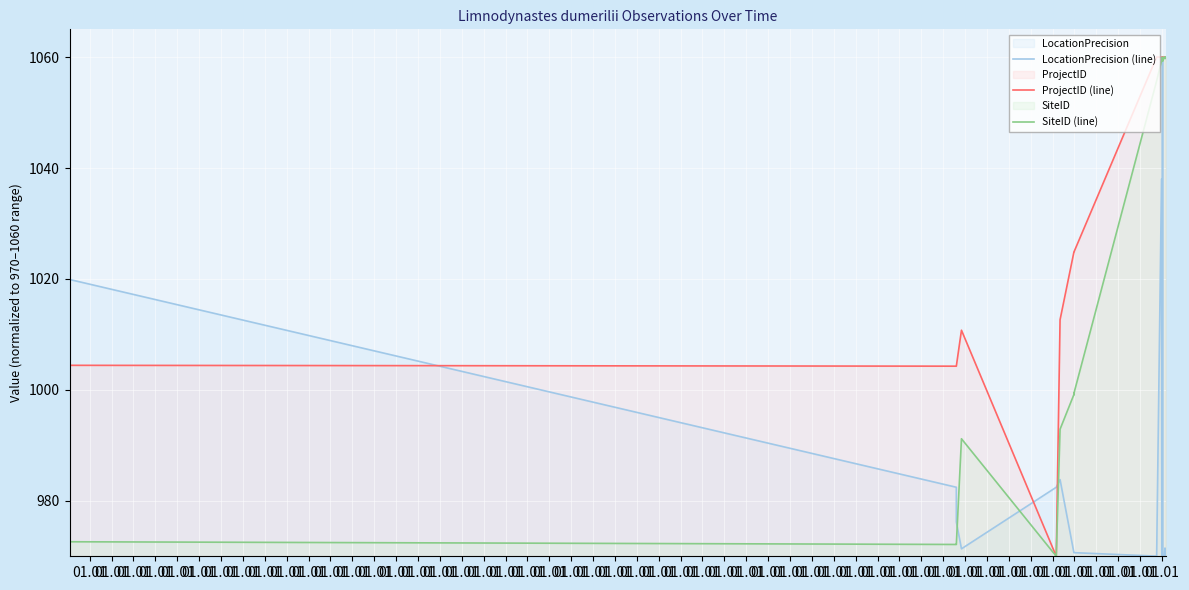

How many values in the LocationPrecision (line) series exceed 970?

36